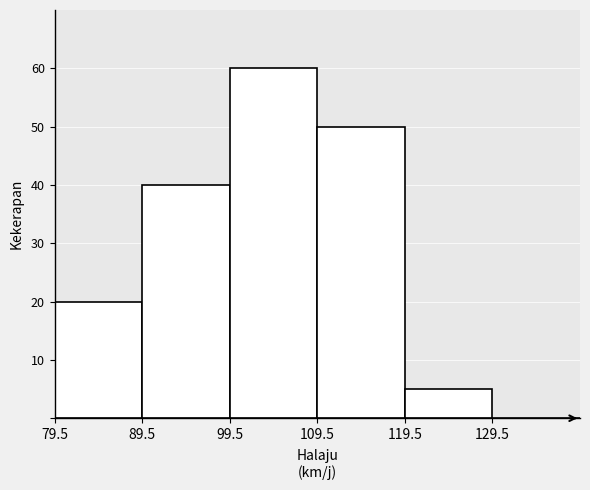

How tall is the bar that spans 89.5 to 99.5 on the x-axis? Neither the bar edges nor the heights are printed on the chart, so give them approximately, as read against the axes.

40